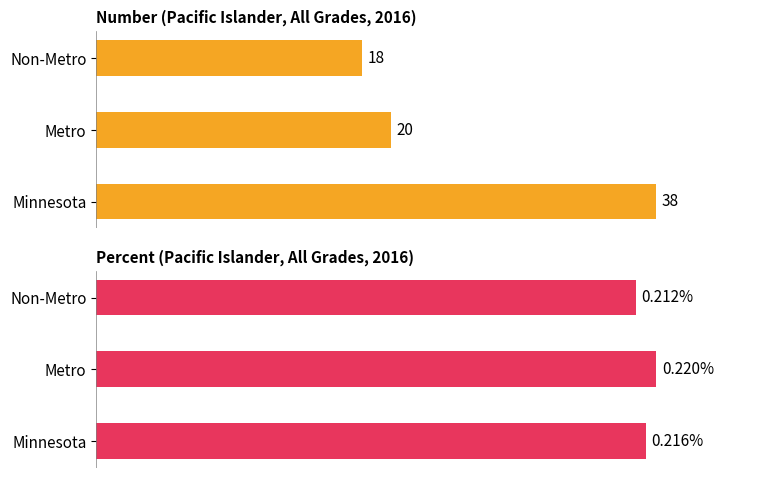

Is it true that Percent equals 48.5 at Non-Metro?

False